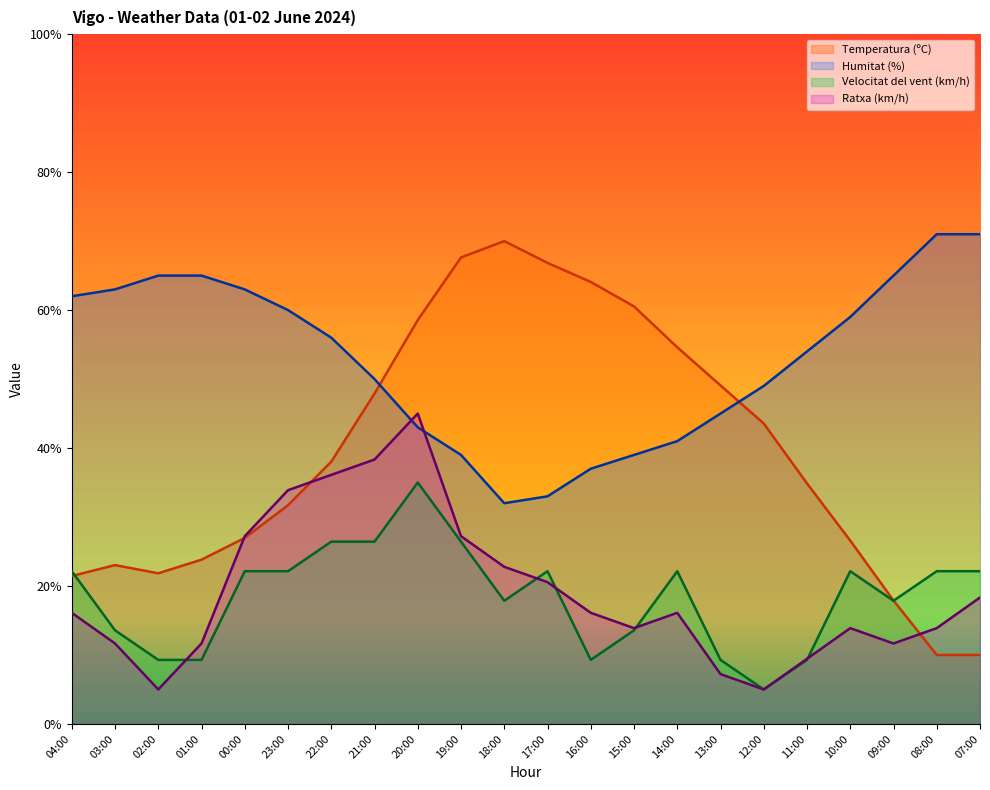

Between which two adjacent categories do Temperatura (ºC) and Humitat (%) first intersect?

21:00 and 20:00